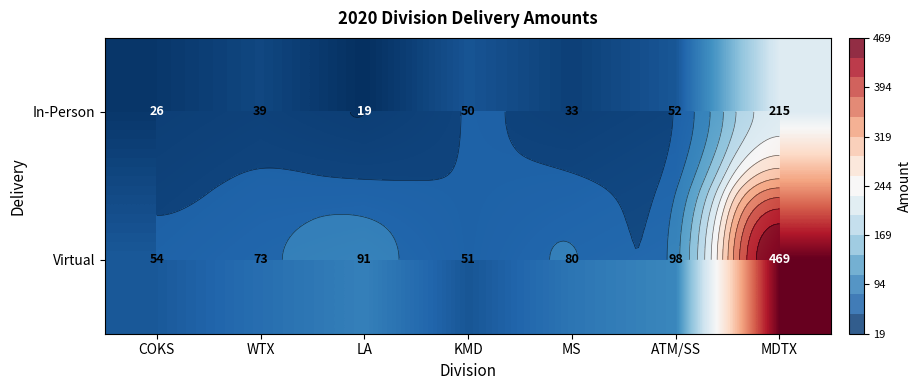

Is the value of In-Person at KMD greater than the value of Virtual at ATM/SS?

No